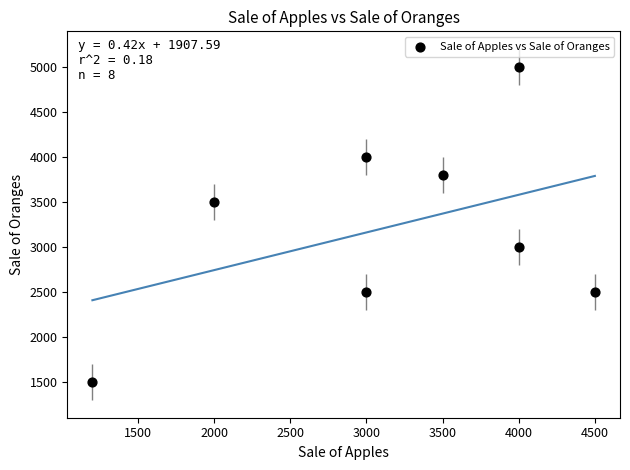

What is the range of Y values (max minus min)?

3500